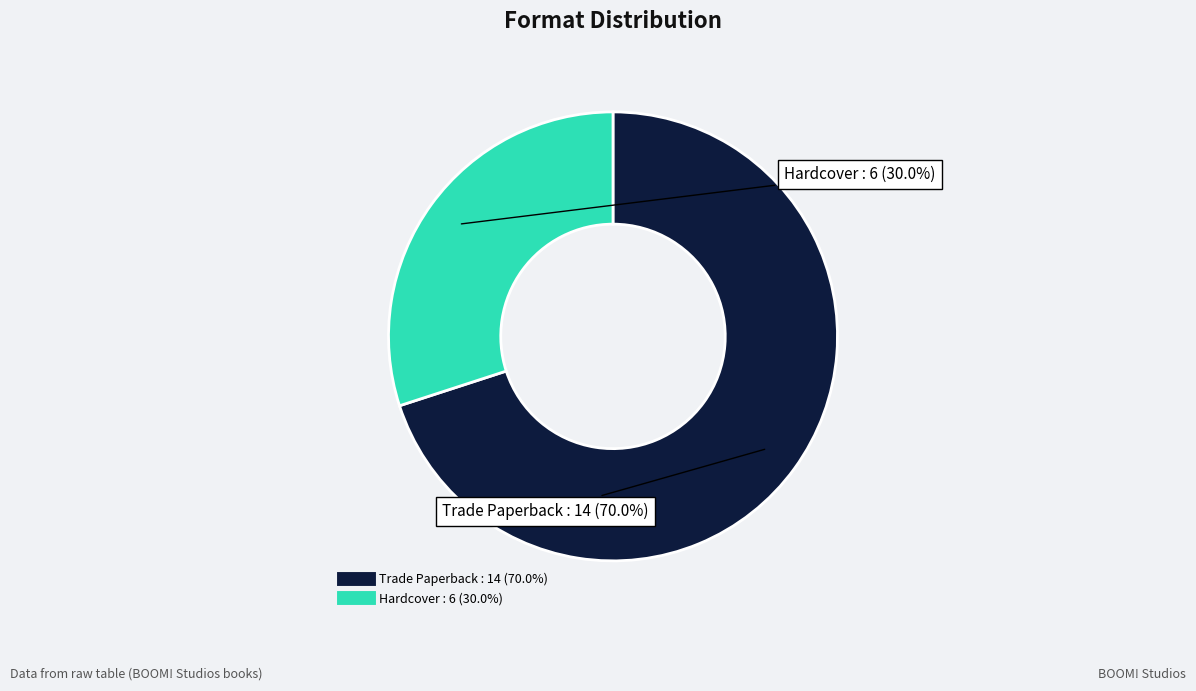

To the nearest percent, what is the difference between the Hardcover and Trade Paperback slice percentages?

40%